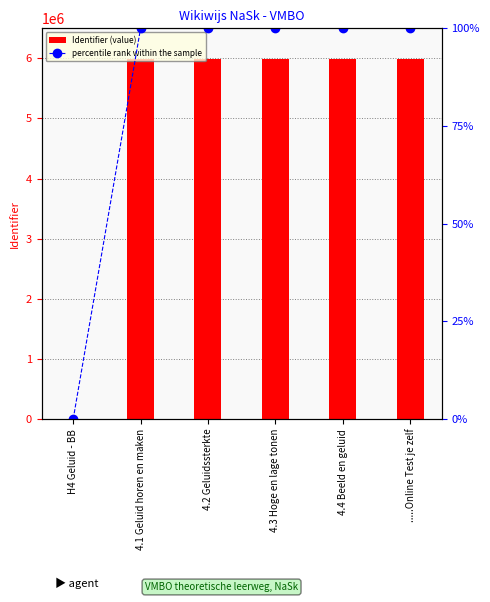

Does the chart contain any negative values?

No